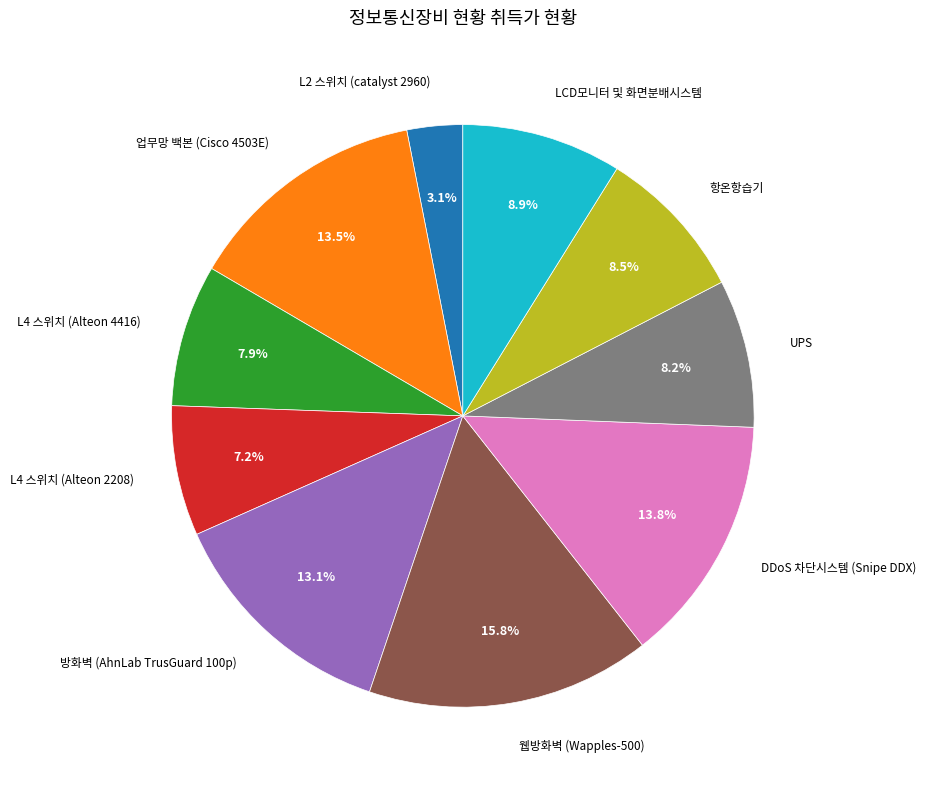

Which slice is the largest?

웹방화벽 (Wapples-500)